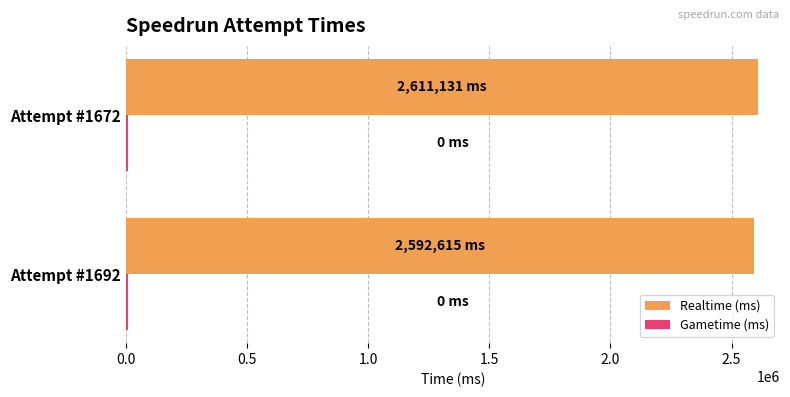

What is the average value of the Realtime (ms) series?

2601873